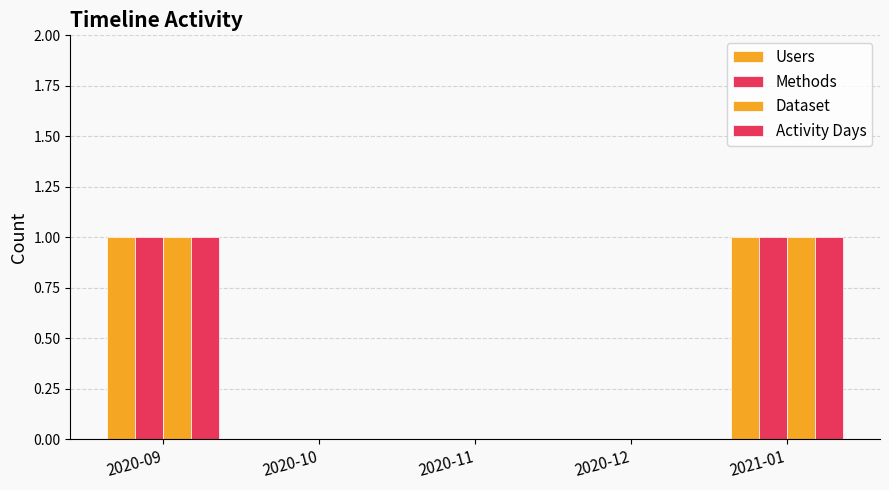

How many series are shown in this chart?

4